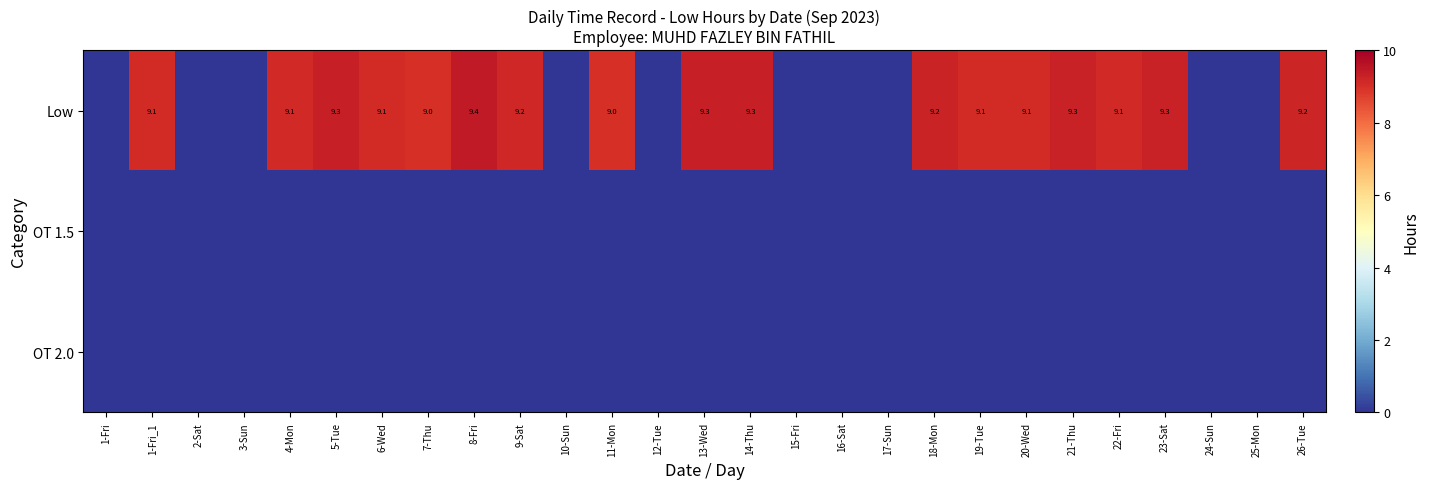

How many series are shown in this chart?

3